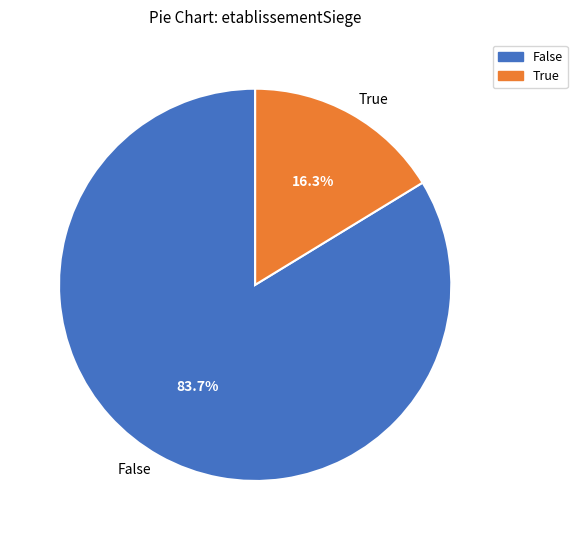

Approximately how many times larger is the value at False compared to True?

5.1